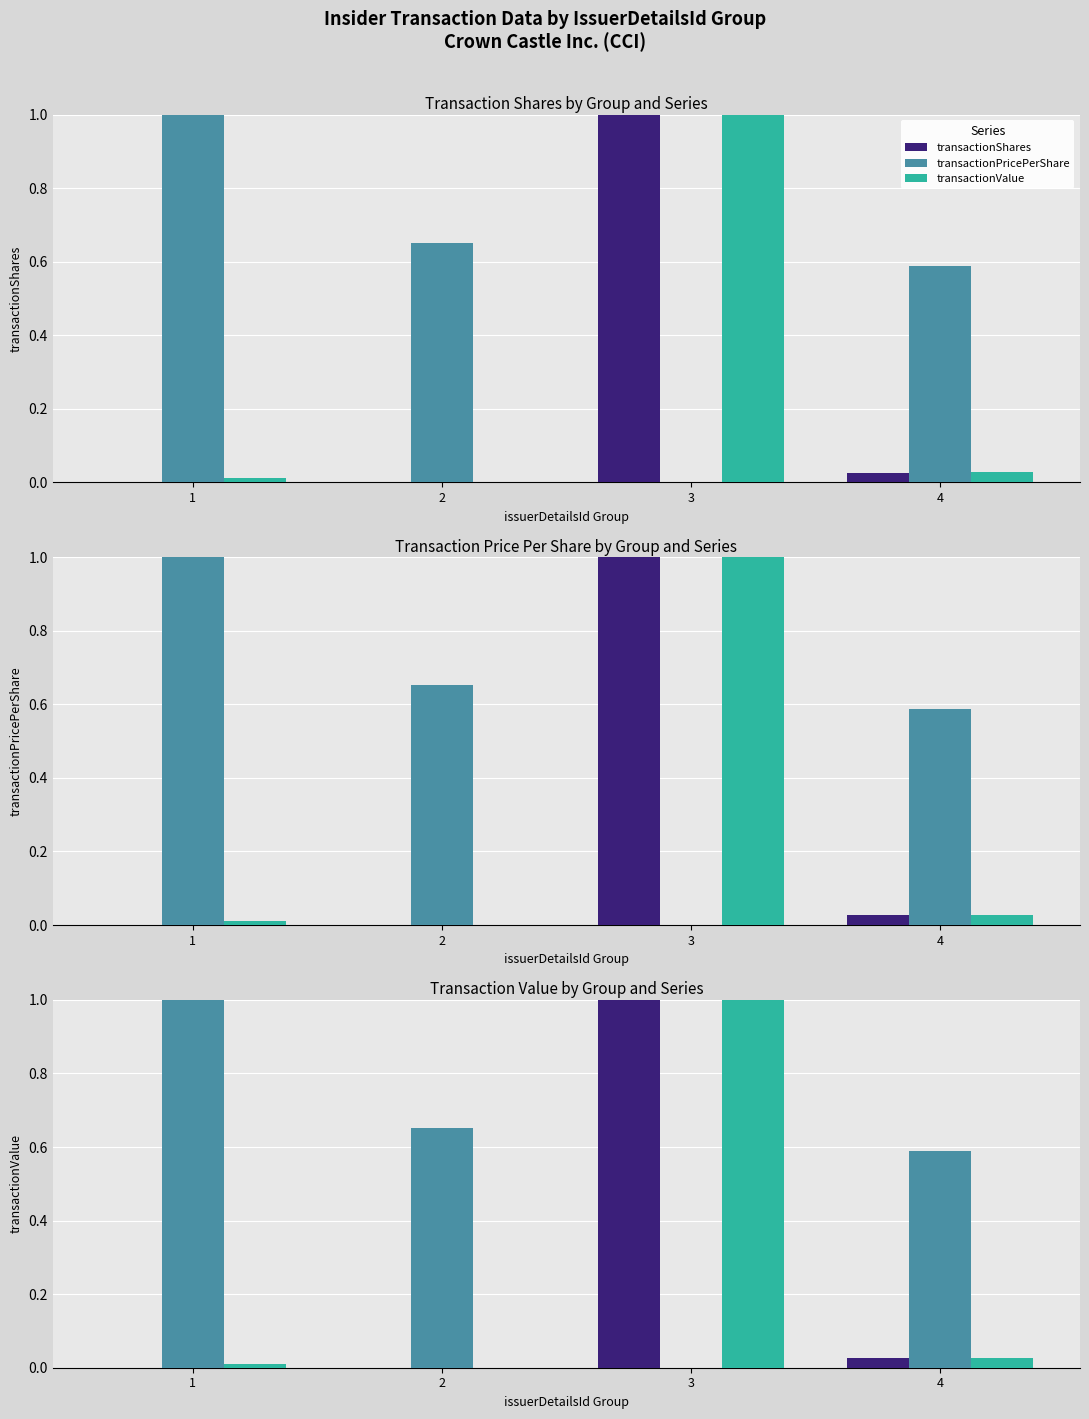

Is the value of transactionPricePerShare at 4 greater than the value of transactionShares at 2?

Yes